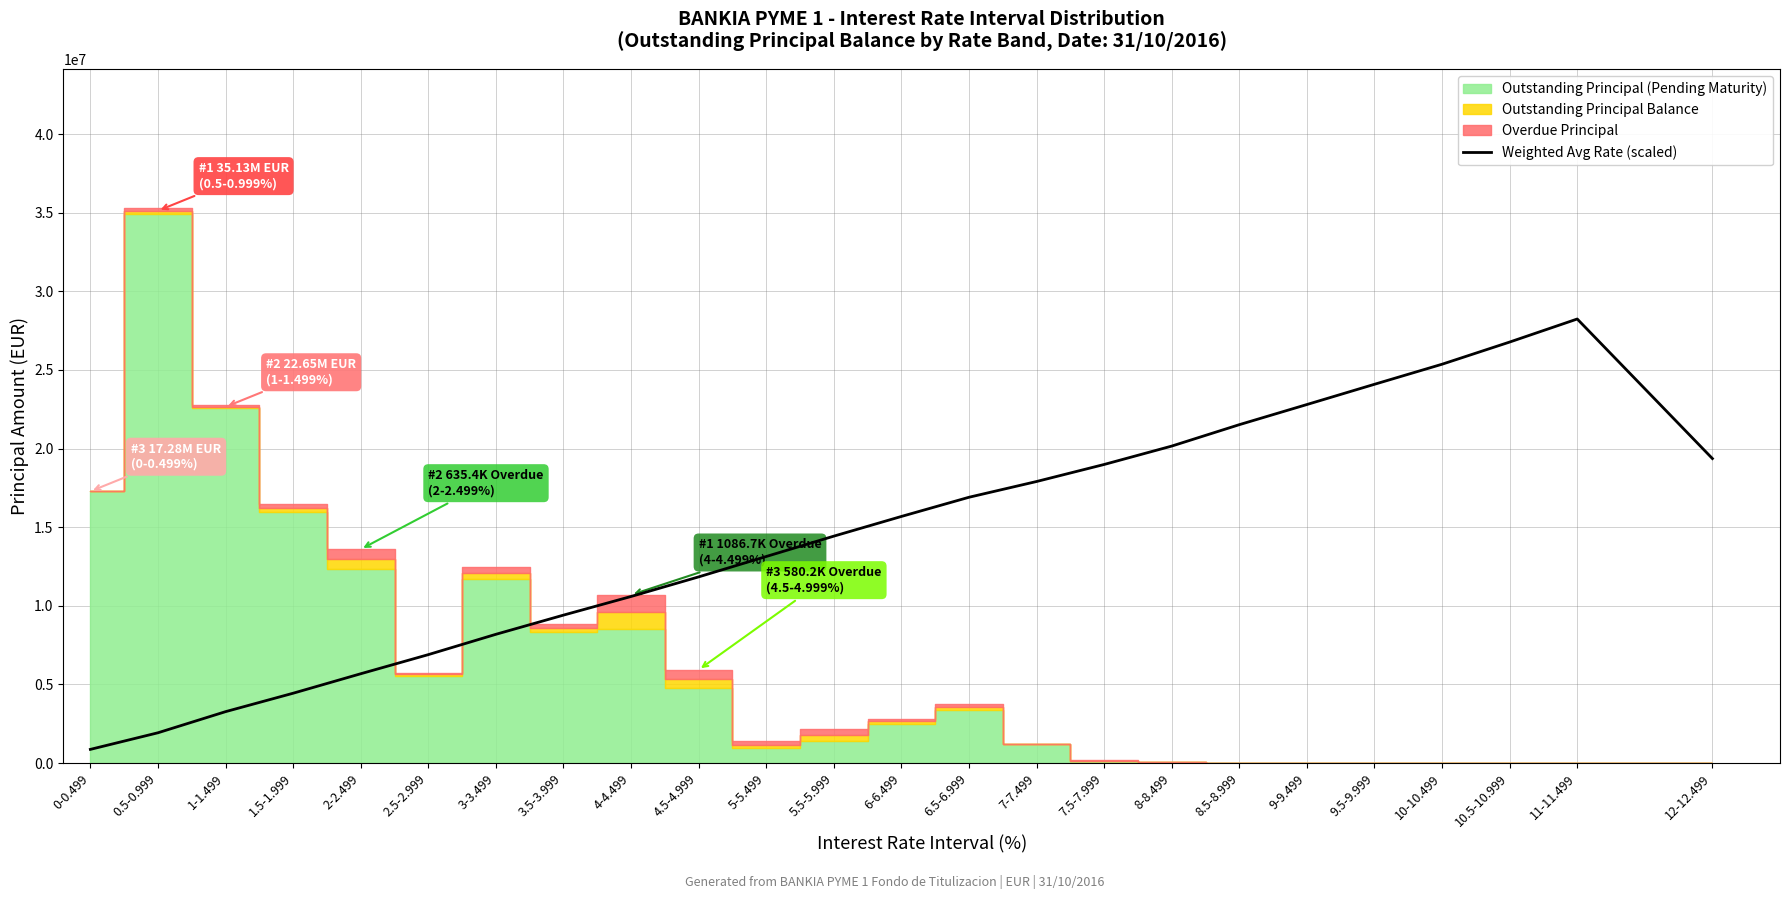

At which label does Weighted Avg Rate (scaled) reach its peak?

11-11.499